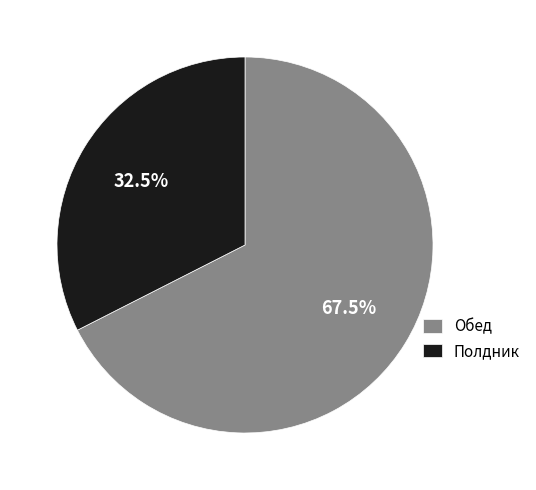

What is the largest slice in the pie chart?

Обед